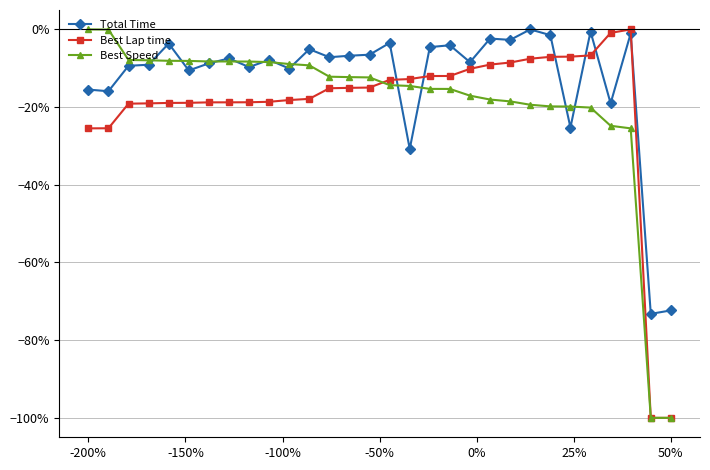

Where is Best Lap time nearest to the value 0?

27